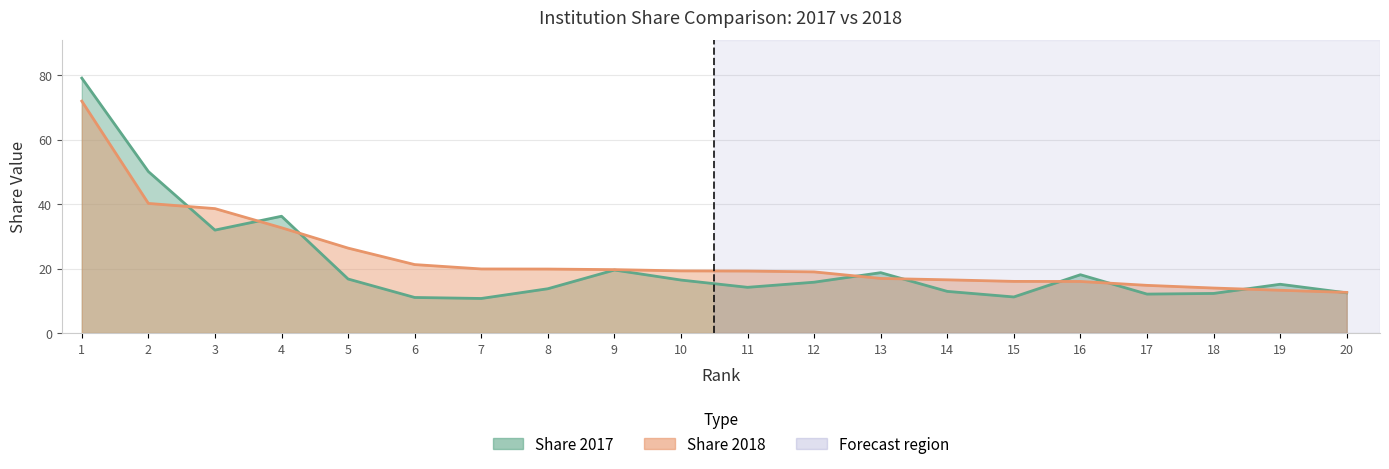

Rank the series by their average value, from lowest to highest.

Share 2017, Share 2018